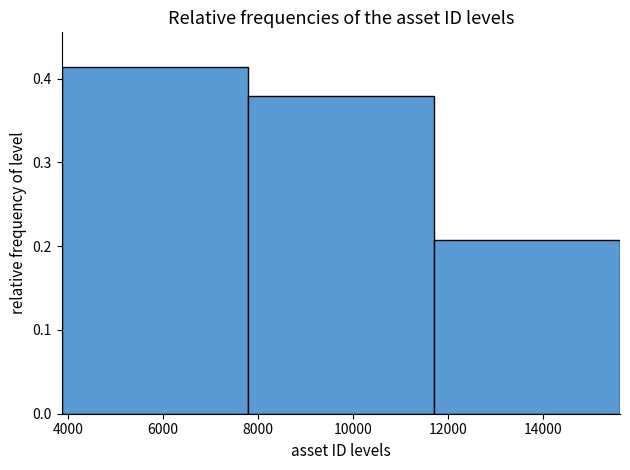

Reading left to right, list every bar in this chart as the range it spans on the x-axis followed by its height. Neither the bar edges nor the heights are printed on the chart, so give them approximately, as read against the axes.

3800 to 7800: 0.41
7800 to 11600: 0.38
11600 to 15600: 0.21